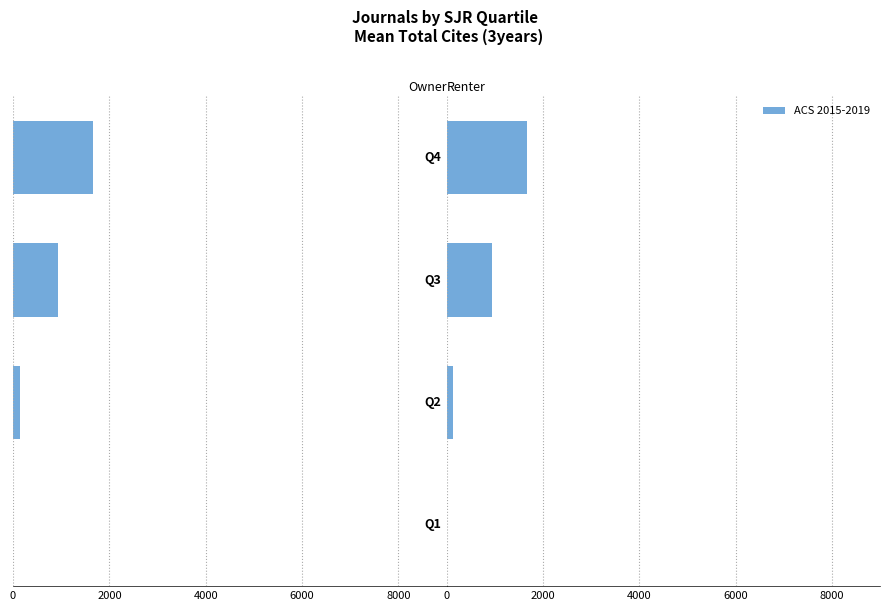

What is the value of the 4th bar from the left?

1669